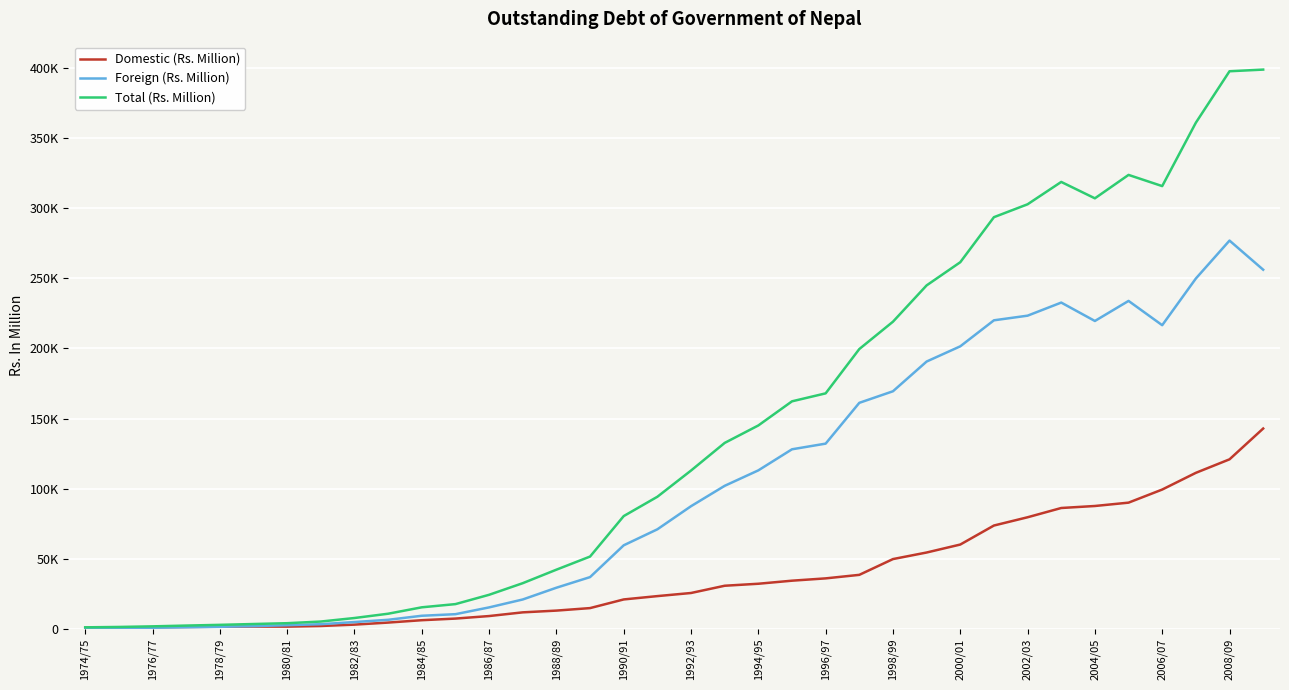

What are all the series names shown in the legend?

Domestic (Rs. Million), Foreign (Rs. Million), Total (Rs. Million)